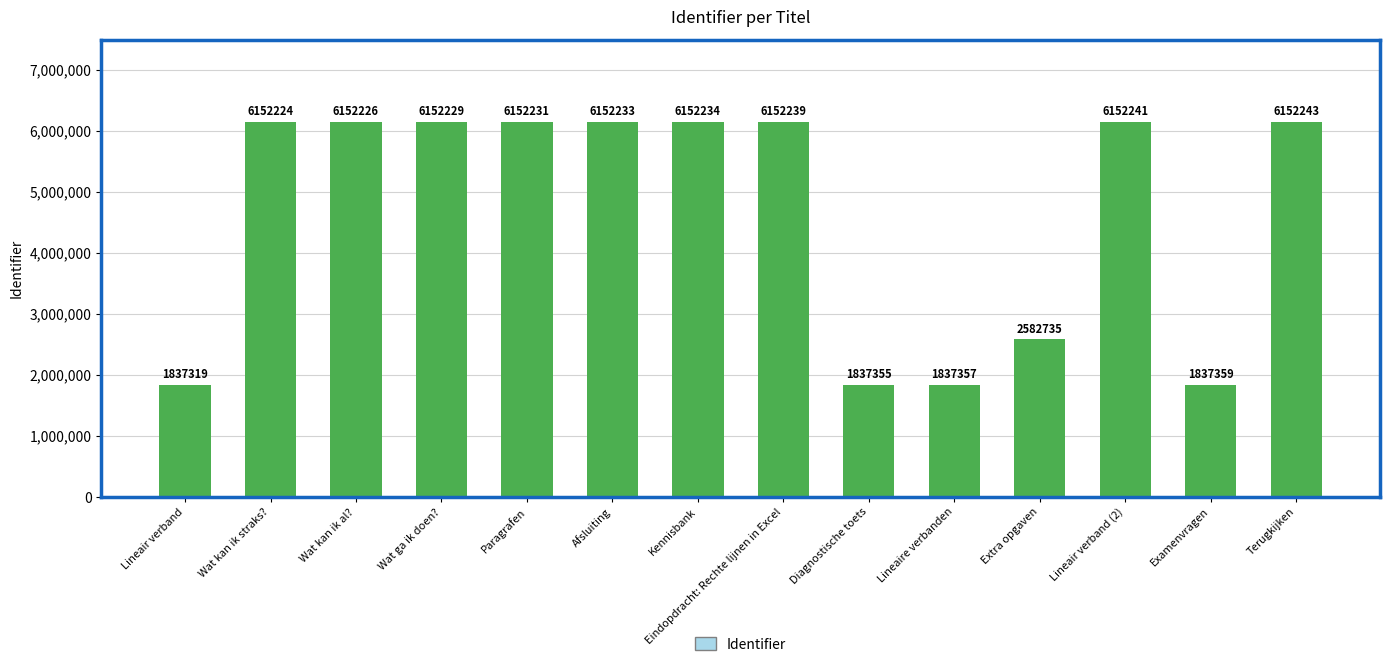

What is the ratio of the value at Extra opgaven to the value at Terugkijken?

0.4